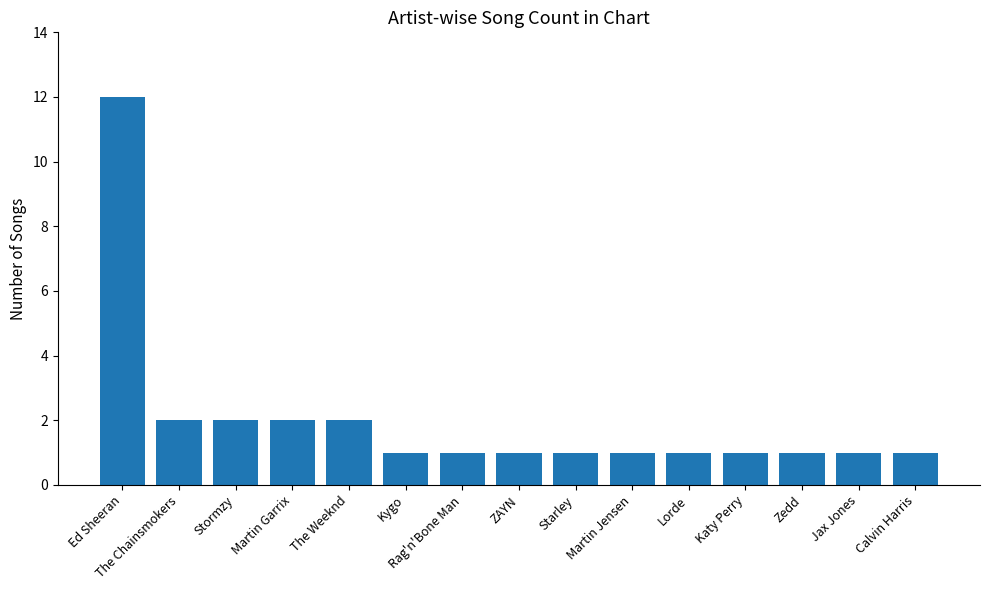

Count the number of data series in this chart.

1